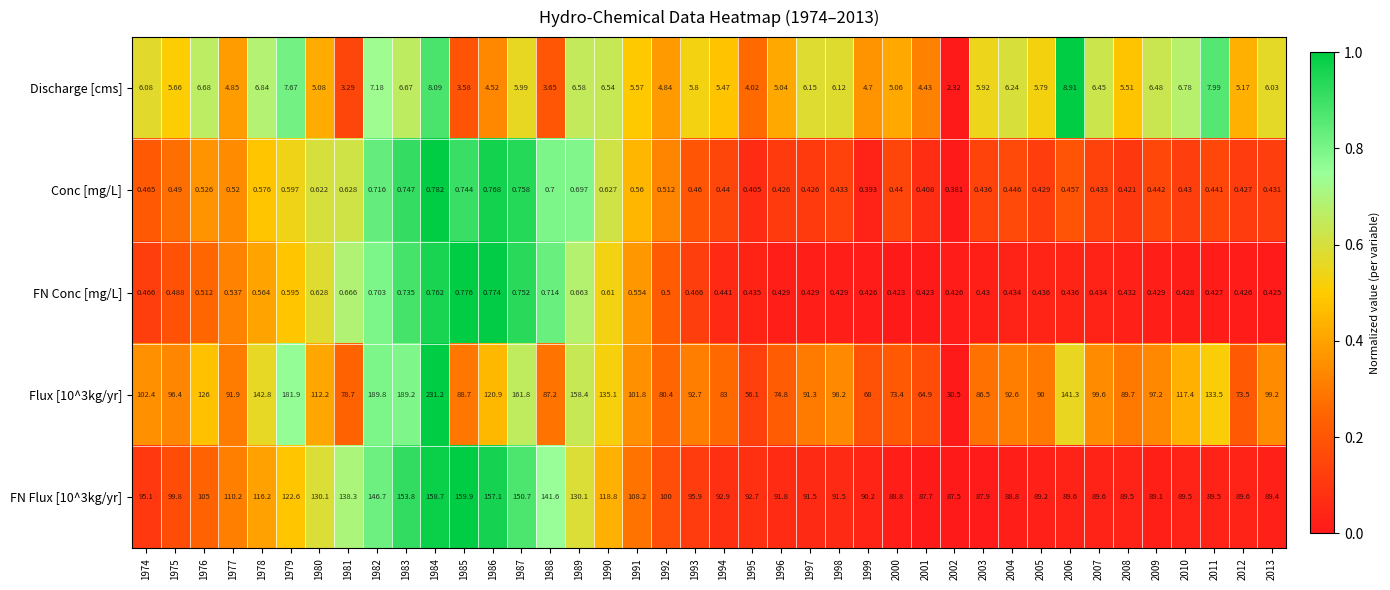

Is the value of Discharge [cms] at 1992 greater than the value of Flux [10^3kg/yr] at 1988?

No